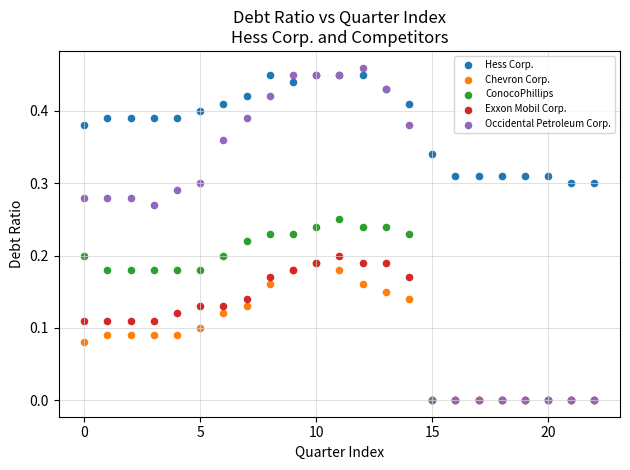

Which series contains the highest Y value?

Occidental Petroleum Corp.